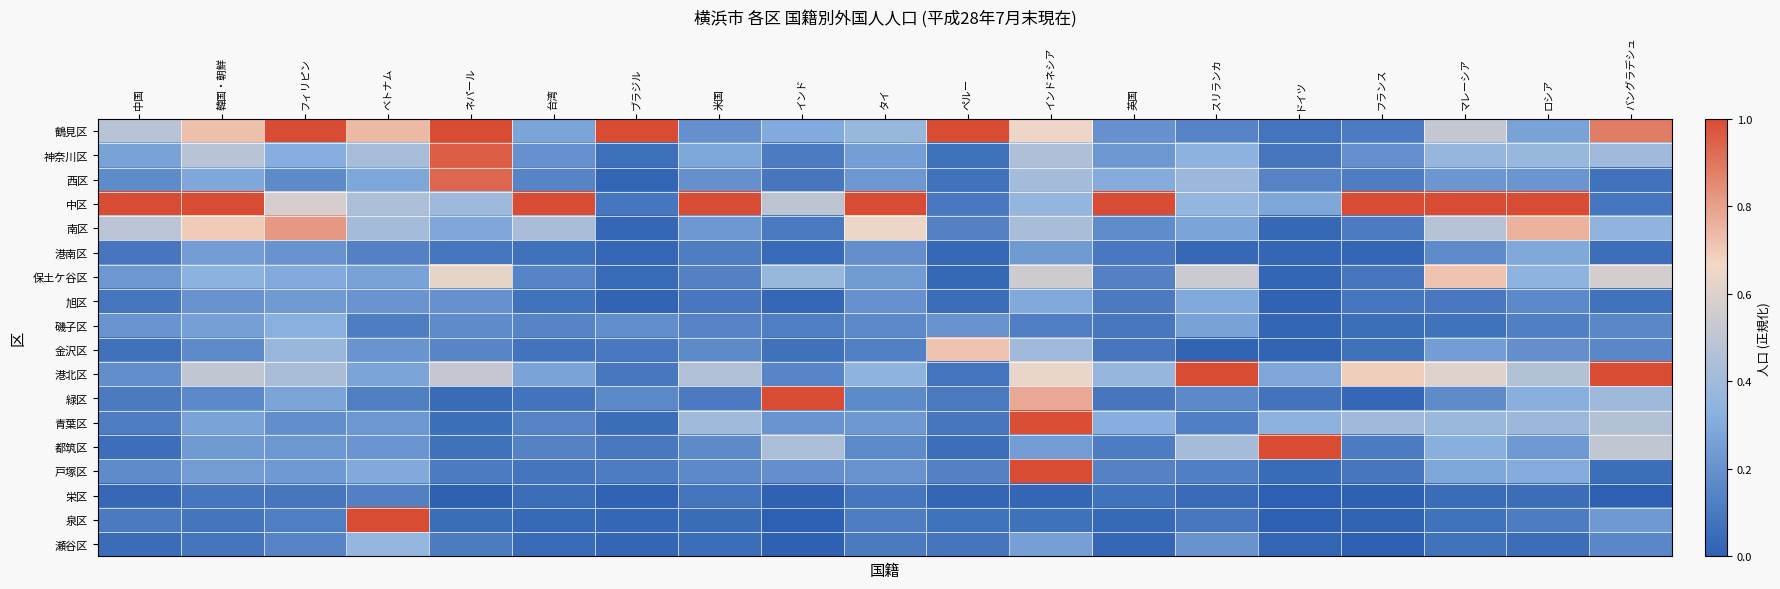

Which has a higher value, フィリピン or マレーシア?

フィリピン